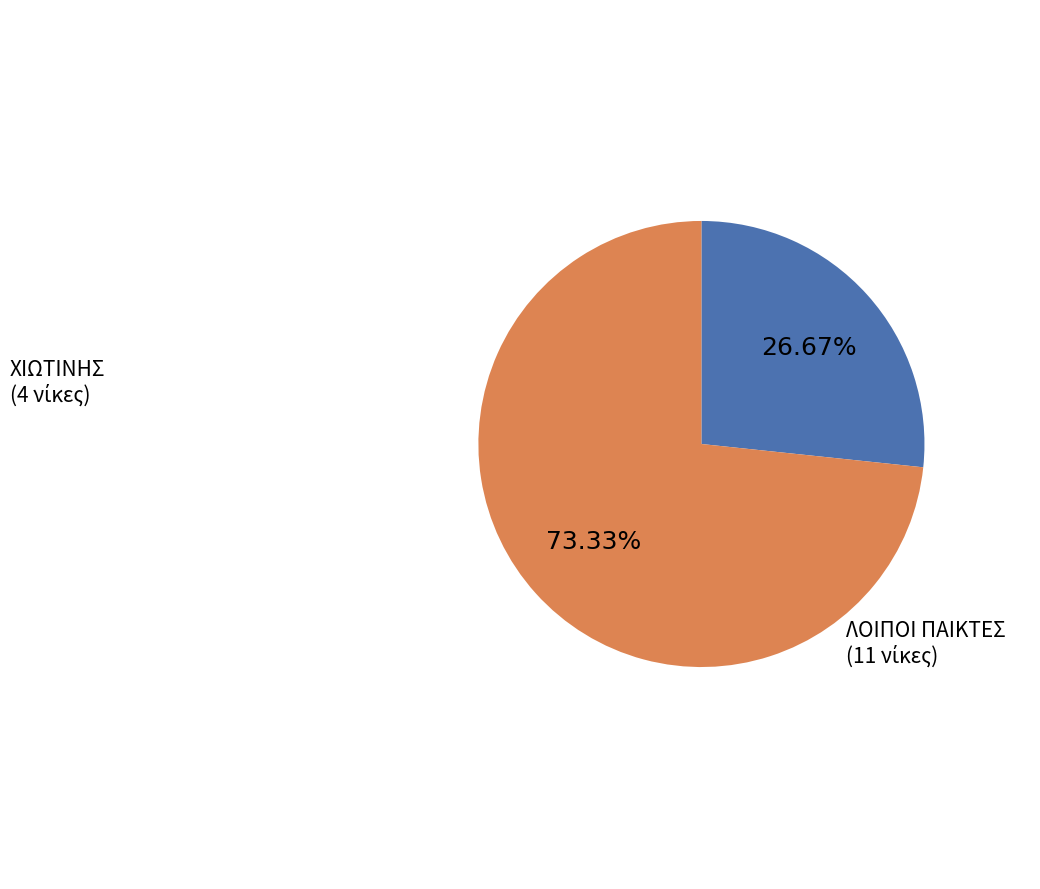

Does any single category account for the majority?

Yes